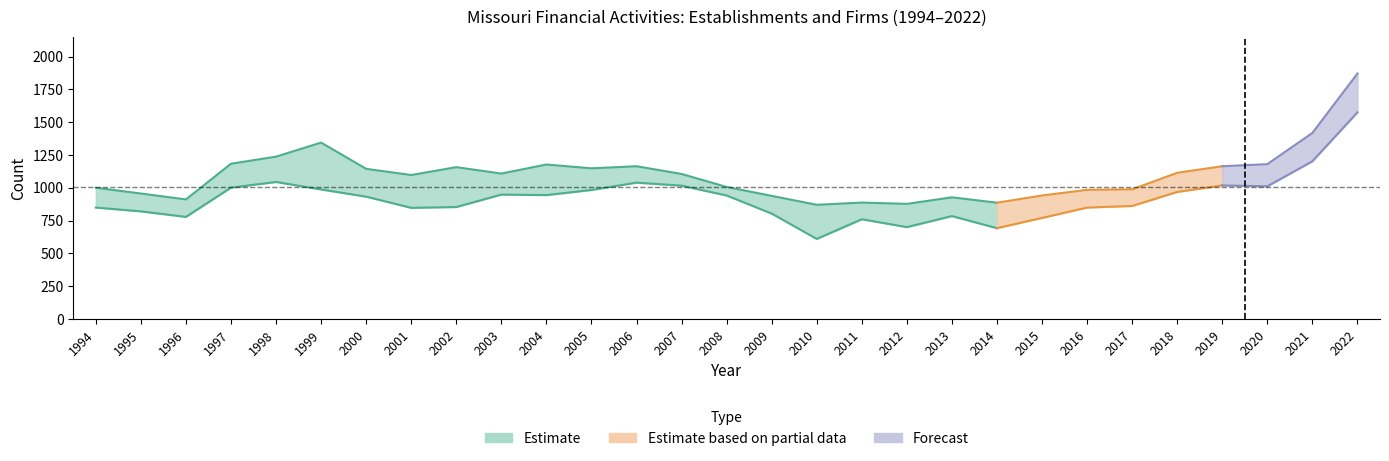

True or false: Total Firms has more than 2 points higher than both neighbors.

True